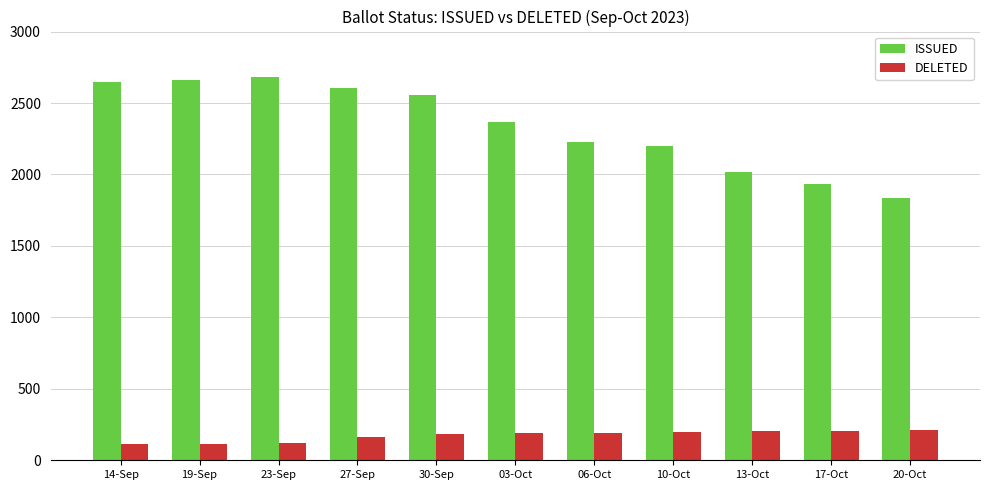

Rank the series by their average value, from highest to lowest.

ISSUED, DELETED